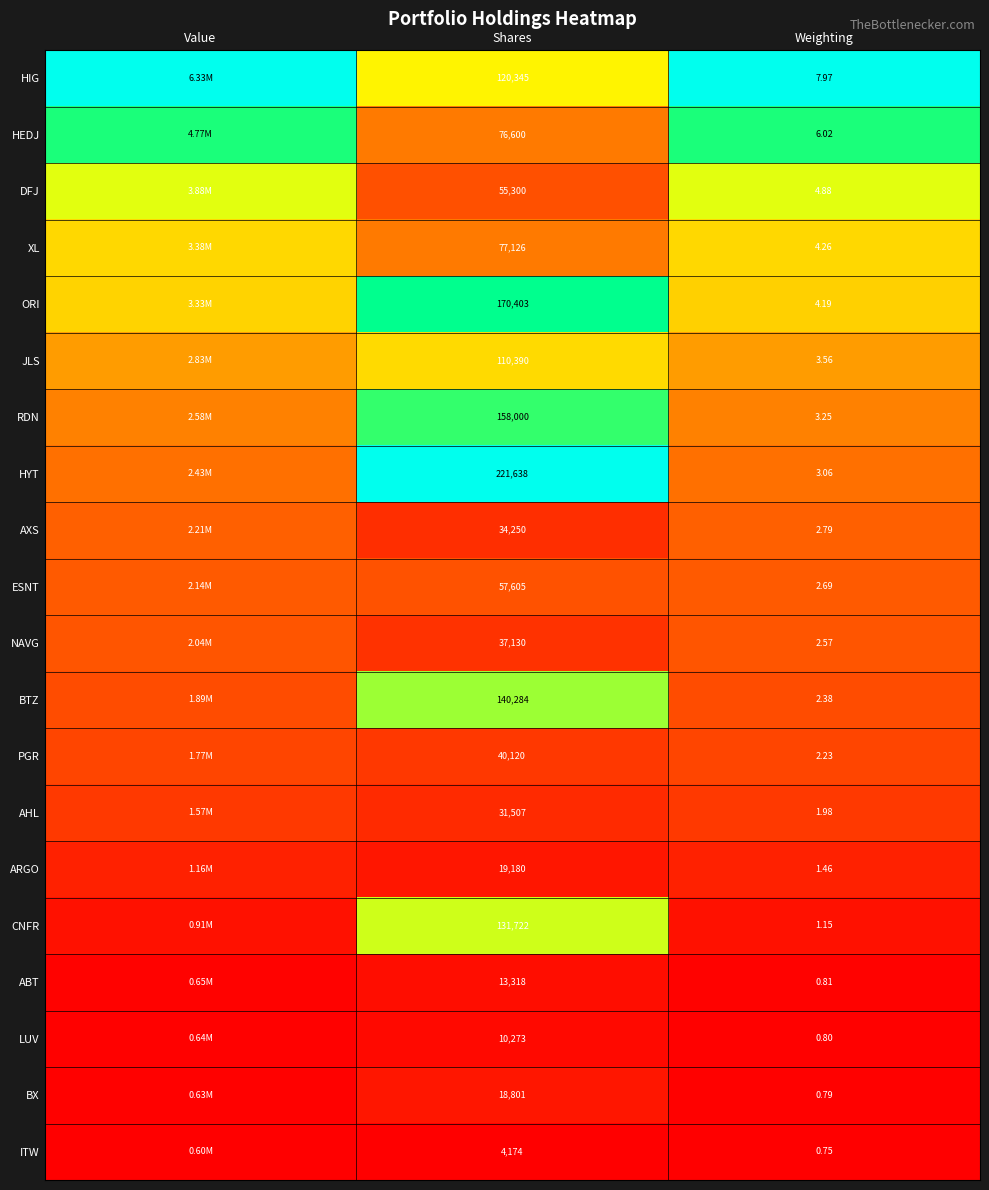

What is the total value across all series at Weighting?

57.6